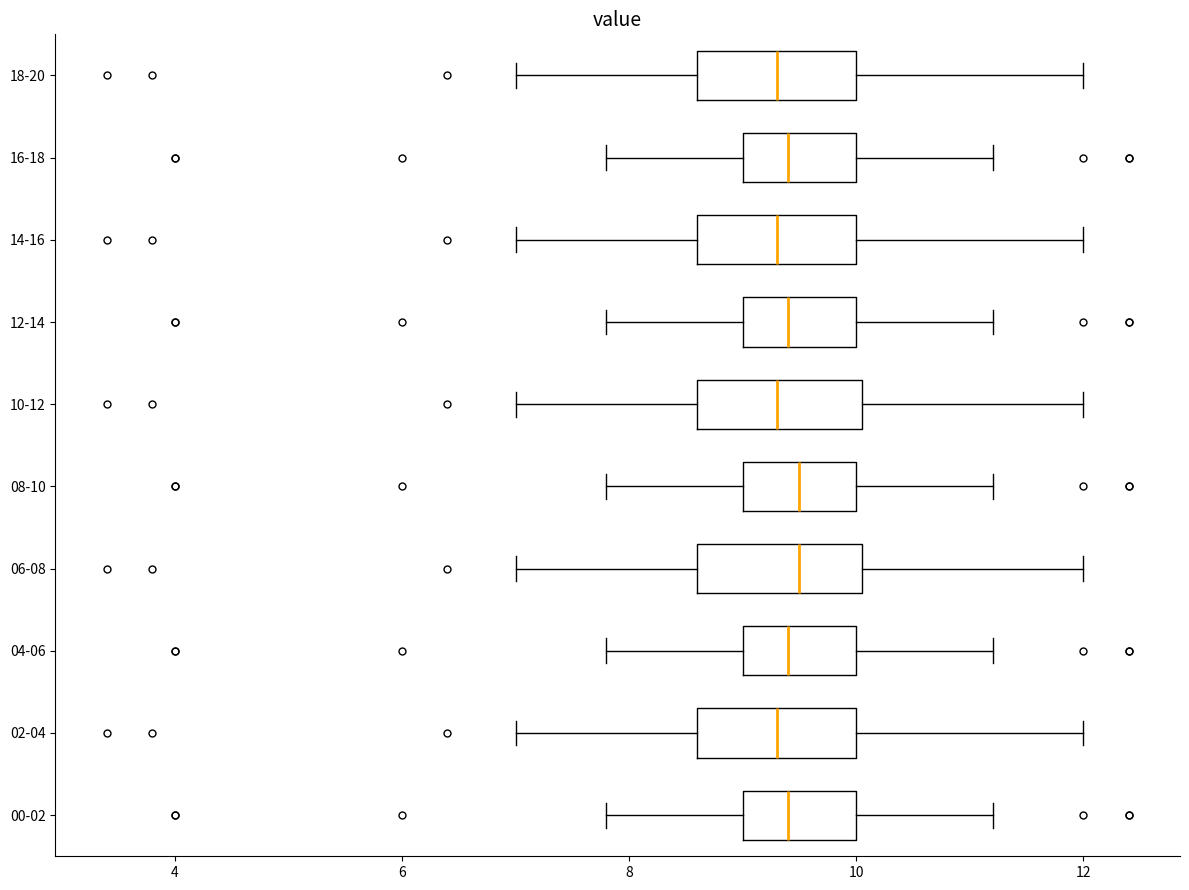

Where does the median line of the box for 06-08 sit on the x-axis? The values are not printed on the chart, so give them approximately, as read against the axis.

9.6